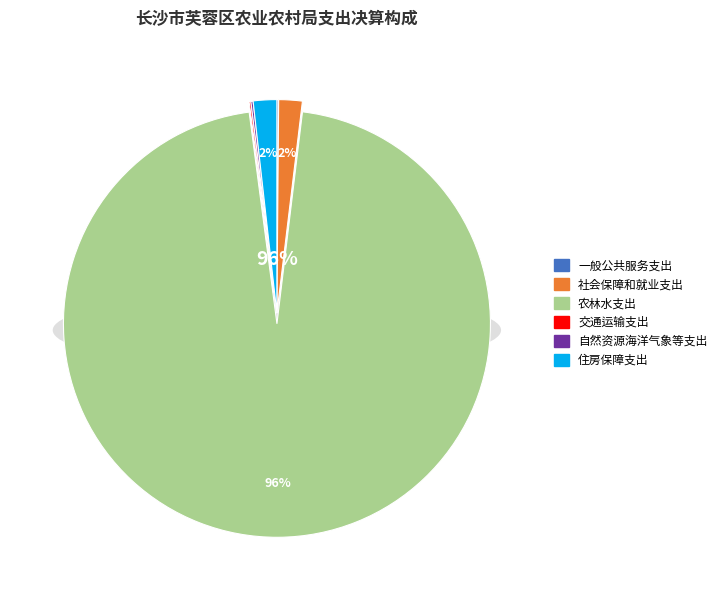

Between 社会保障和就业支出 and 农林水支出, which is larger?

农林水支出